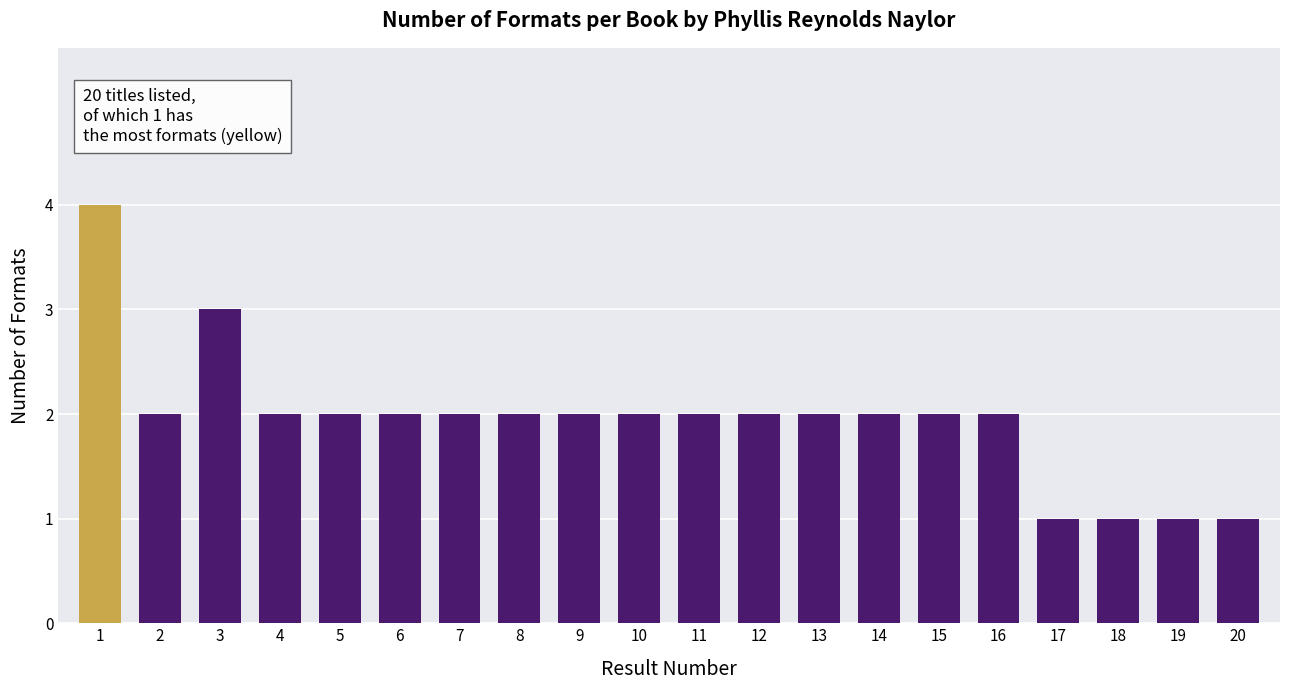

Approximately how many times larger is the value at 3 compared to 12?

1.5